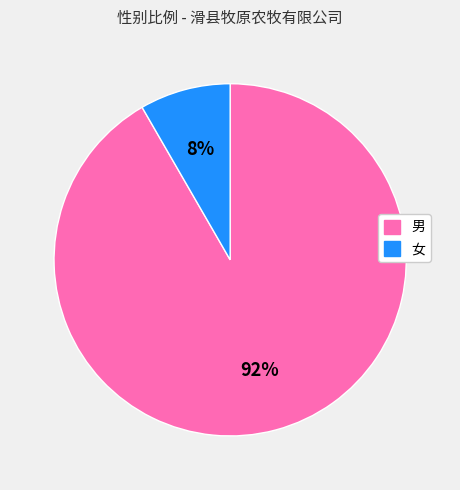

Is it true that 男 is 81% of the pie?

False